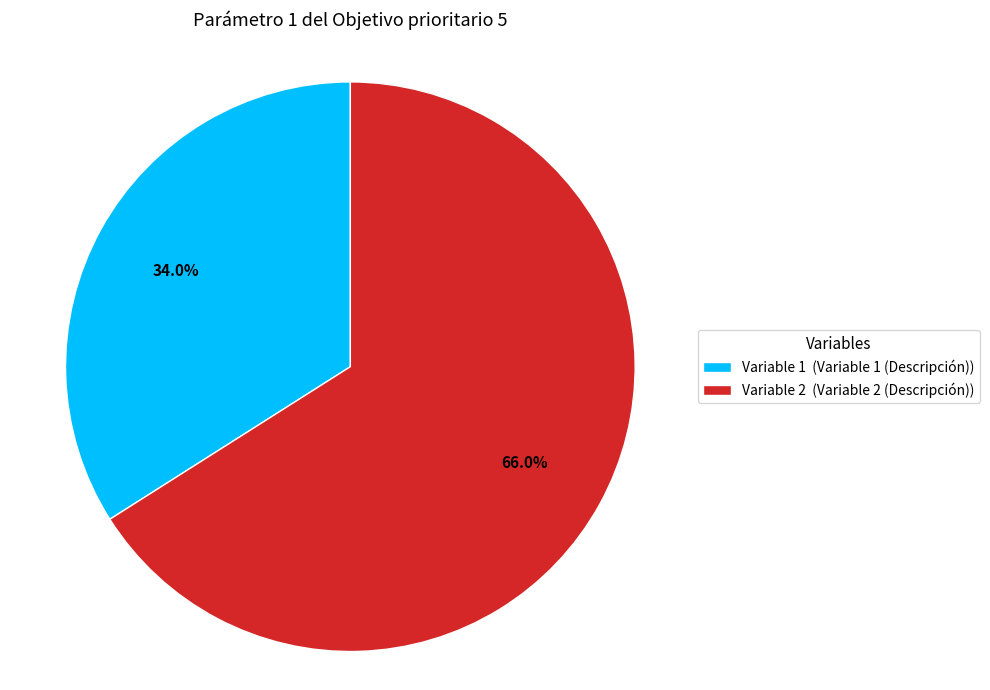

Rank the categories by value from lowest to highest.

Variable 1 (Variable 1 (Descripción)), Variable 2 (Variable 2 (Descripción))